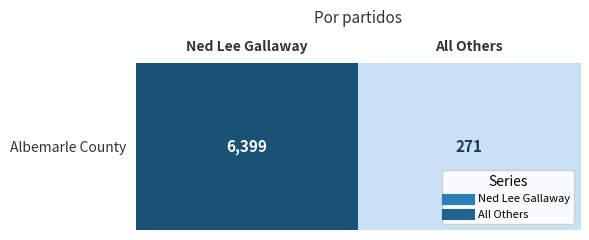

What is the difference between the values at All Others and Ned Lee Gallaway?

6128